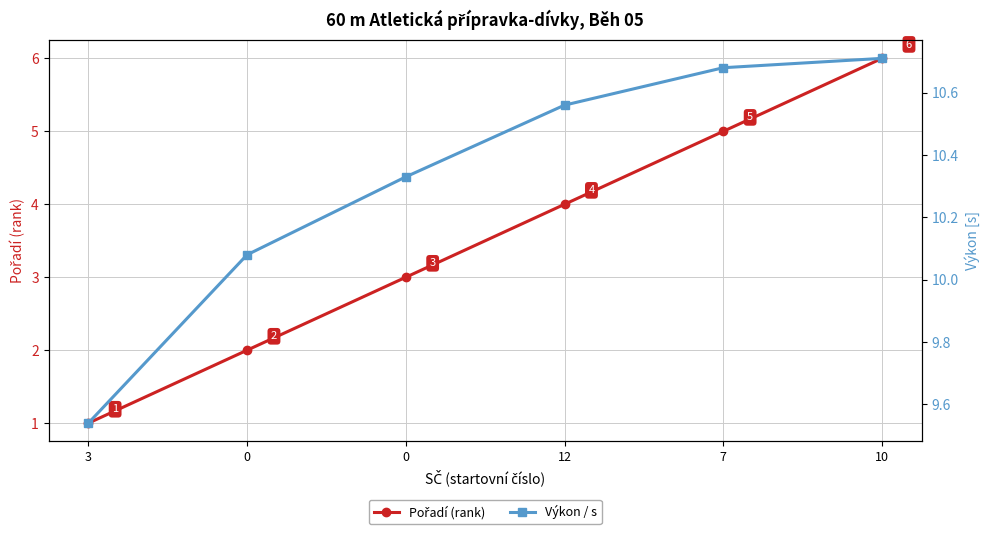

List the series in order of their overall mean, lowest first.

Pořadí (rank), Výkon / s